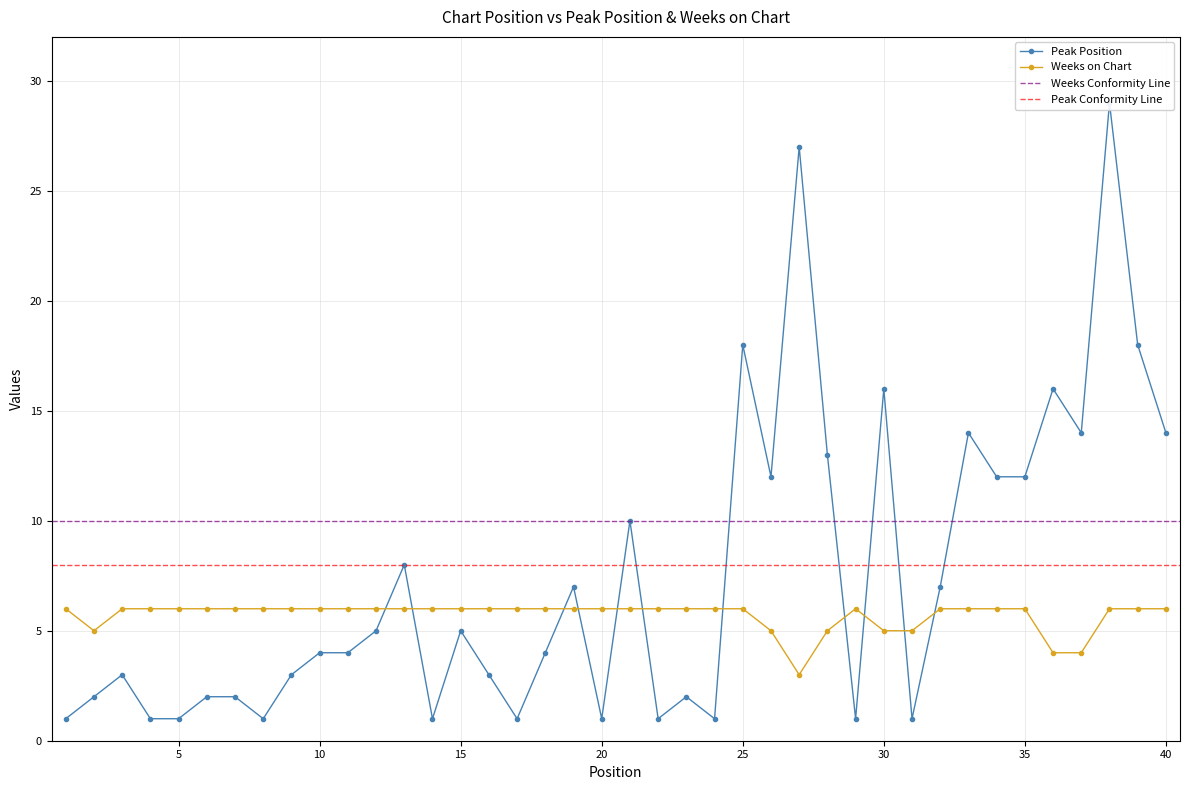

Which category has the highest value in the Weeks on Chart series?

1